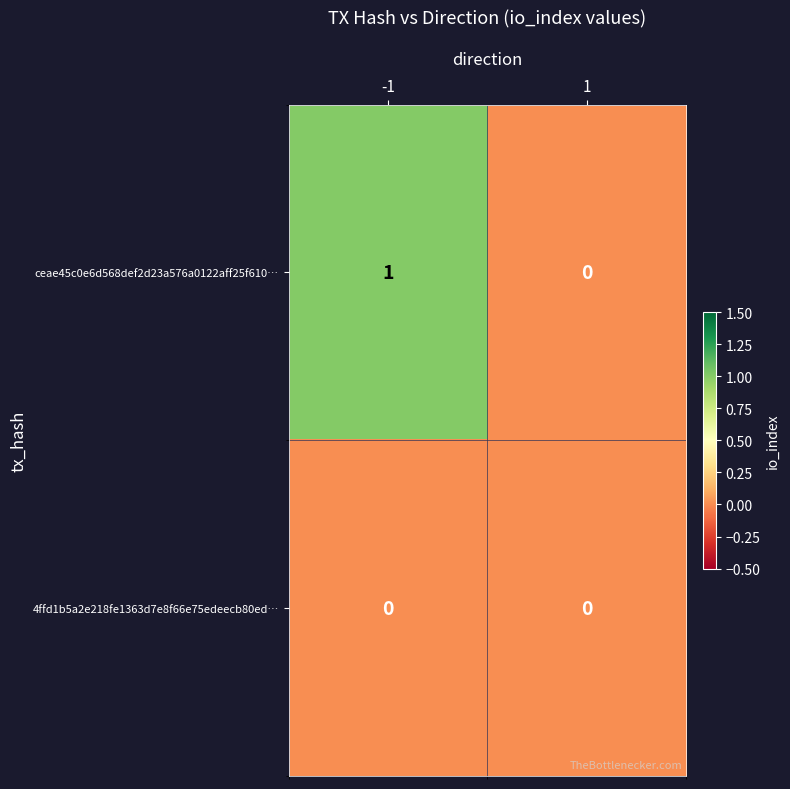

Which series has the largest total across all categories?

ceae45c0e6d568def2d23a576a0122aff25f610…